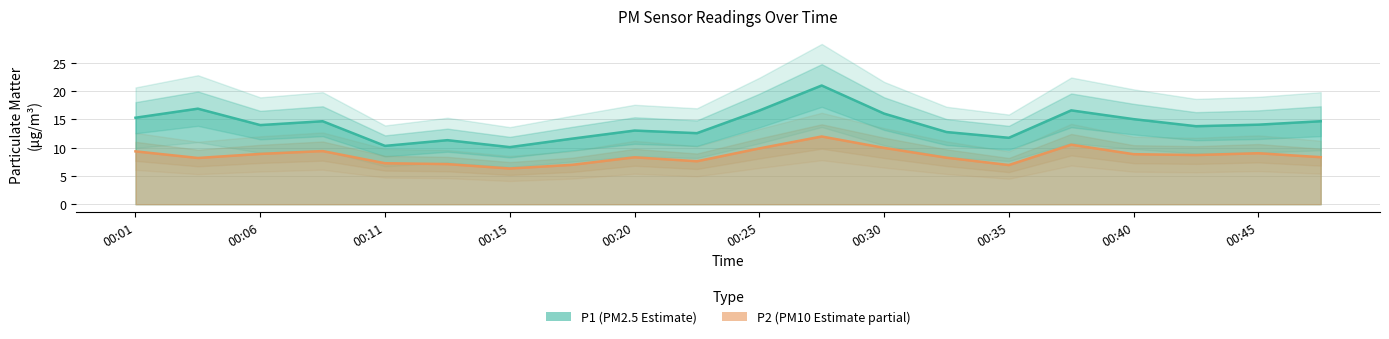

At which category does the chart reach its peak across all series?

00:28